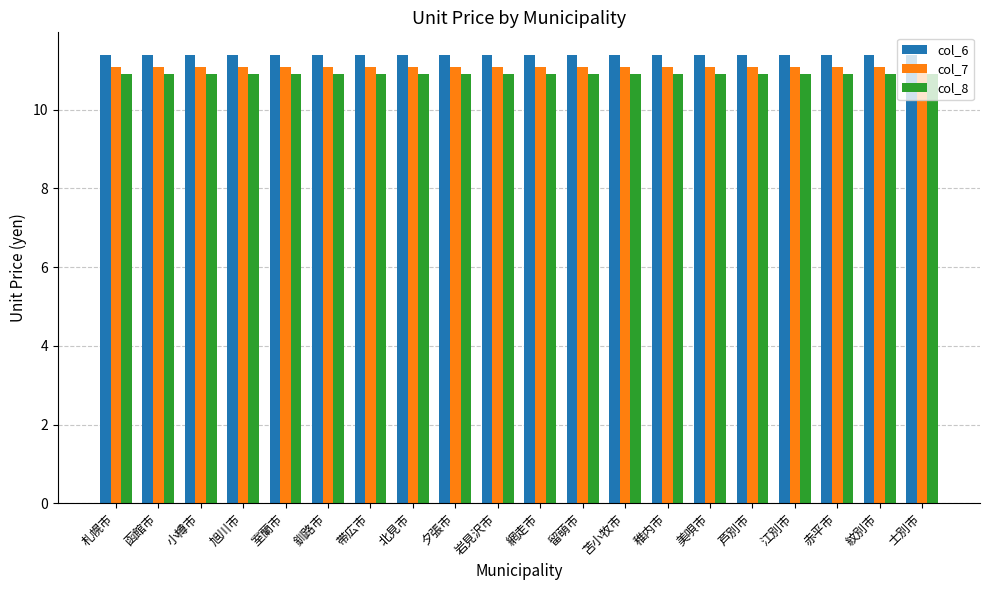

Which series has the largest total across all categories?

col_6